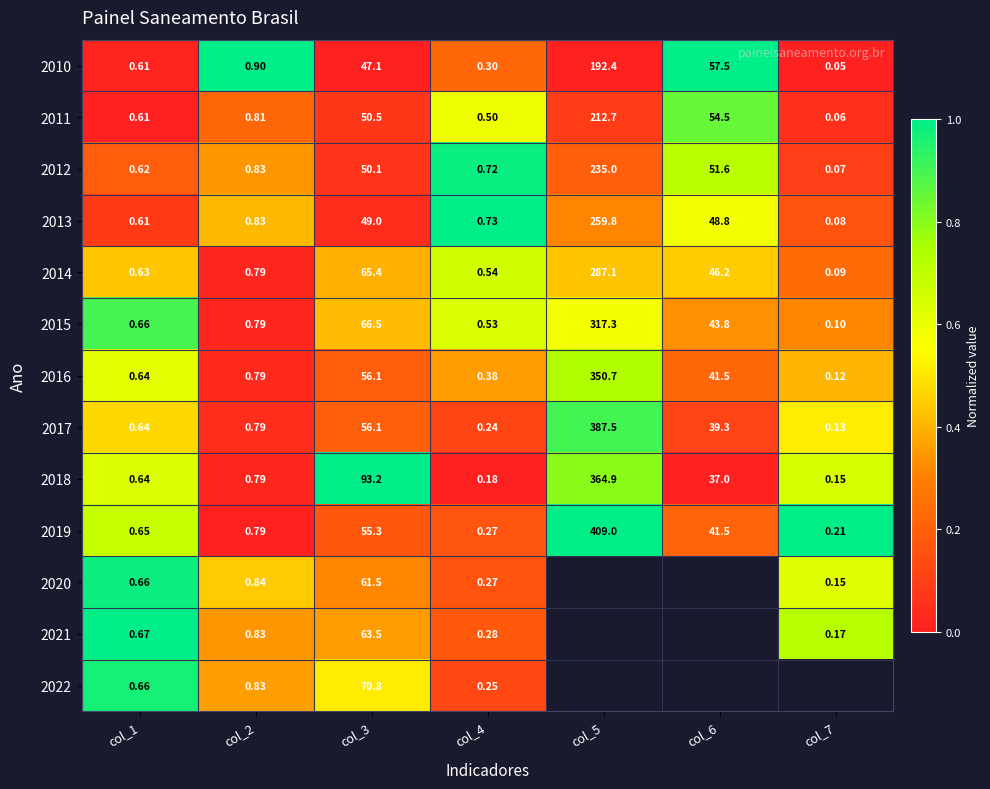

Is the value of 2011 at col_7 greater than the value of 2014 at col_1?

No